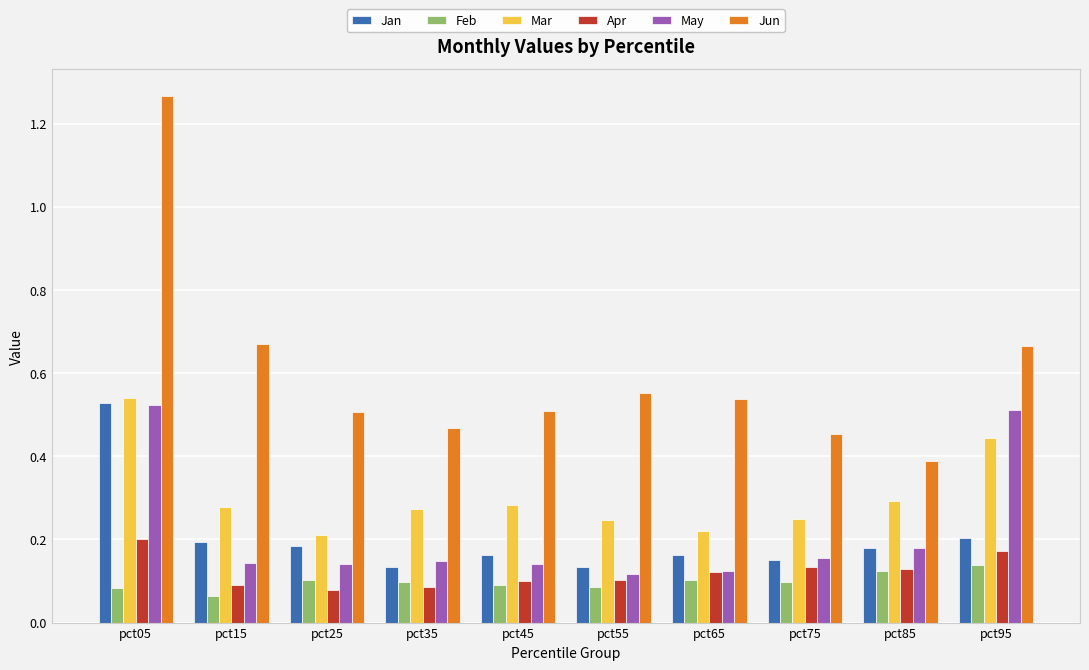

Which category has the highest value in the Mar series?

pct05